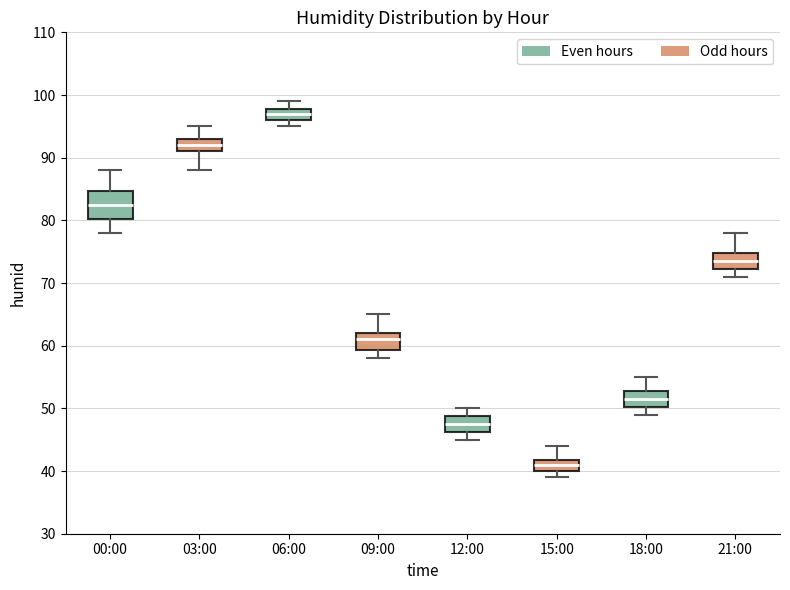

Where does the upper whisker of the box for 06:00 end on the y-axis? The values are not printed on the chart, so give them approximately, as read against the axis.

99